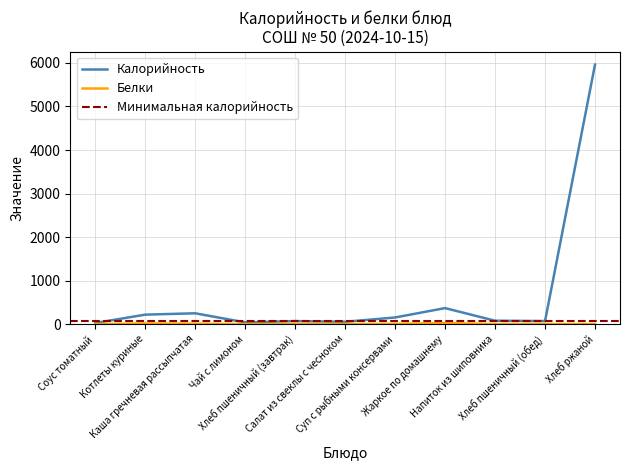

Which category has the lowest value across all series?

Соус томатный